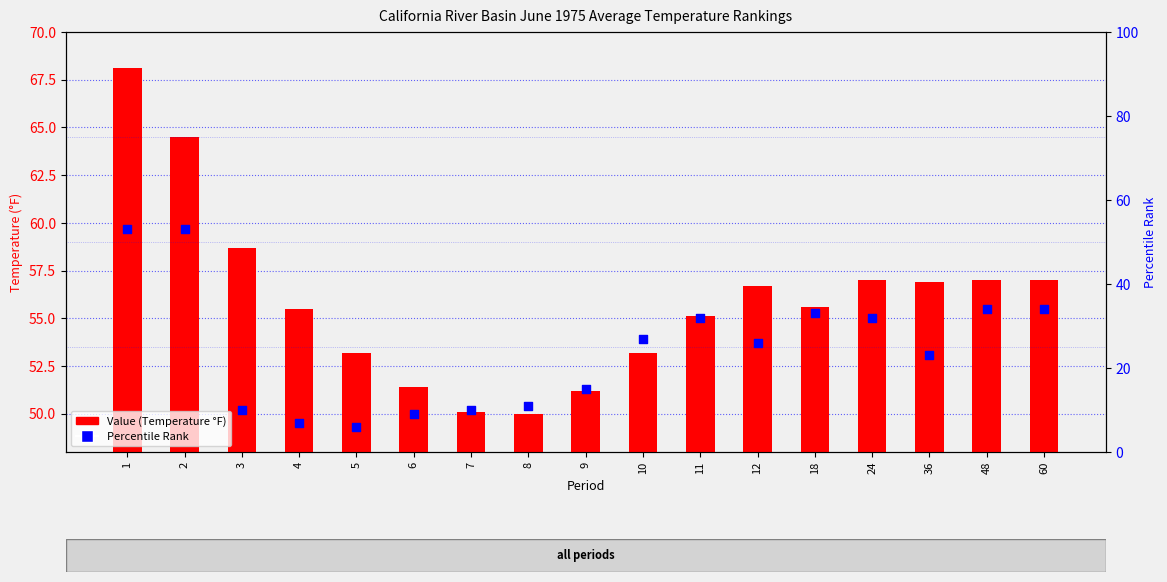

At which category is the sum across all series the highest?

1